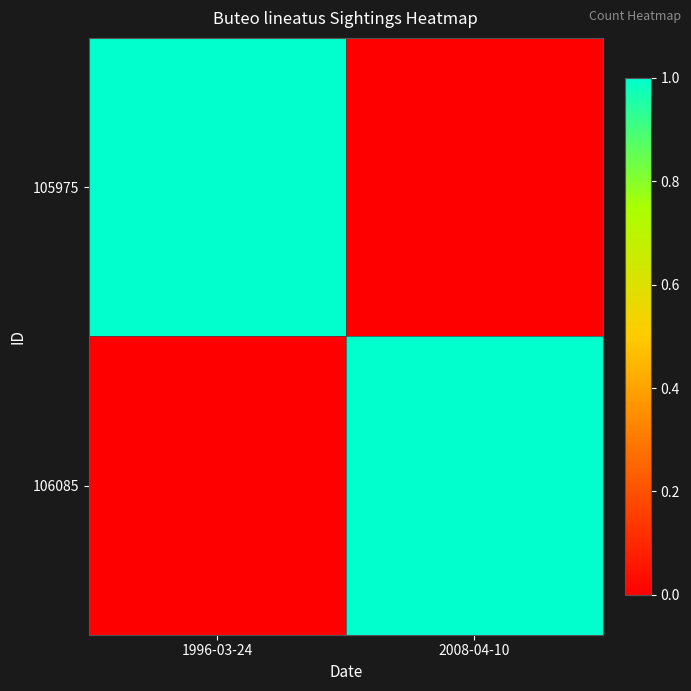

Between 1996-03-24 and 2008-04-10, which is larger?

1996-03-24